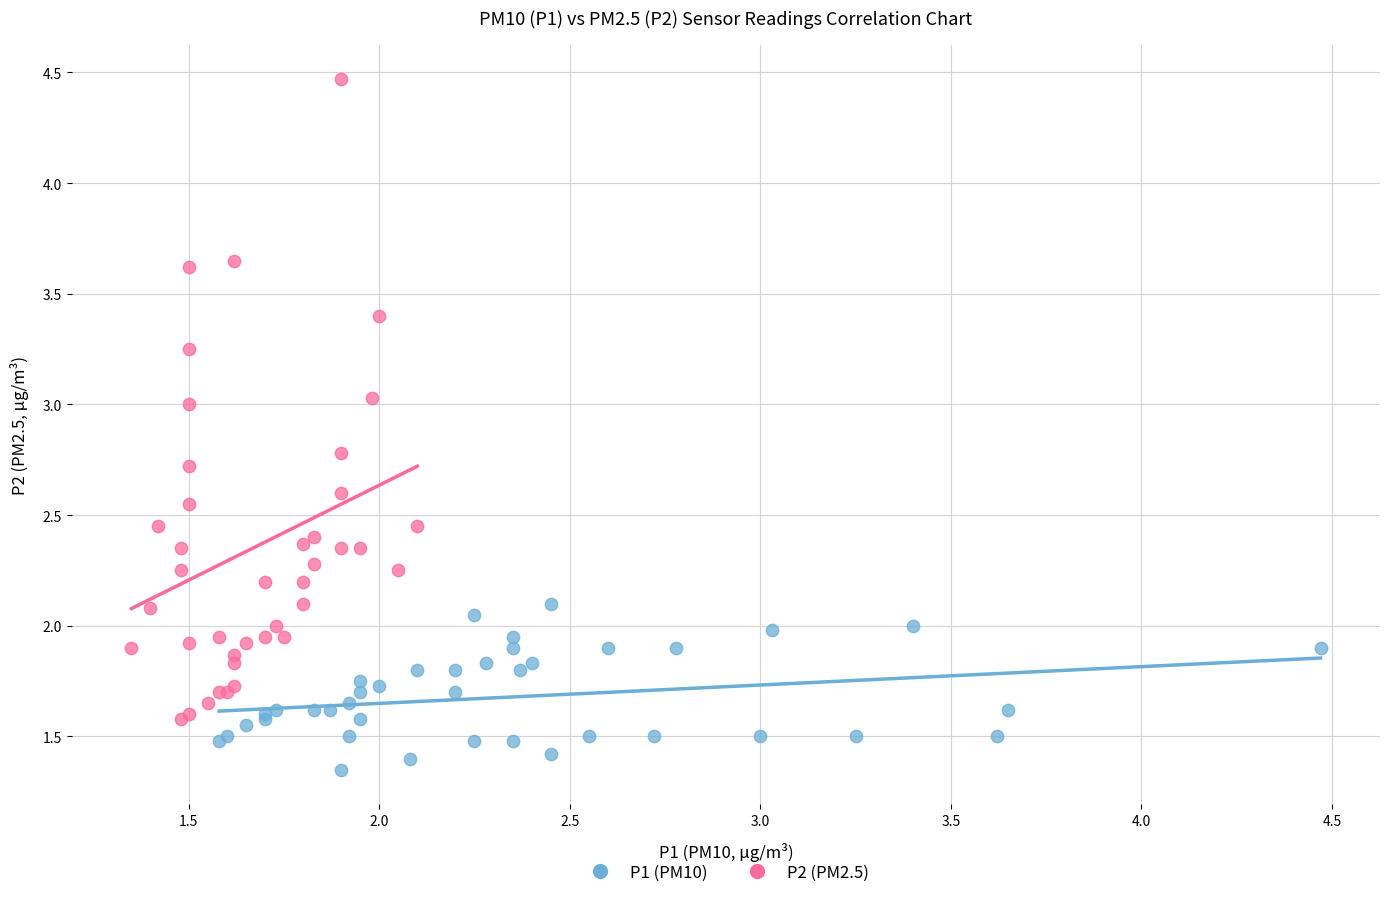

Which series has the largest Y range (max minus min)?

P2 (PM2.5)